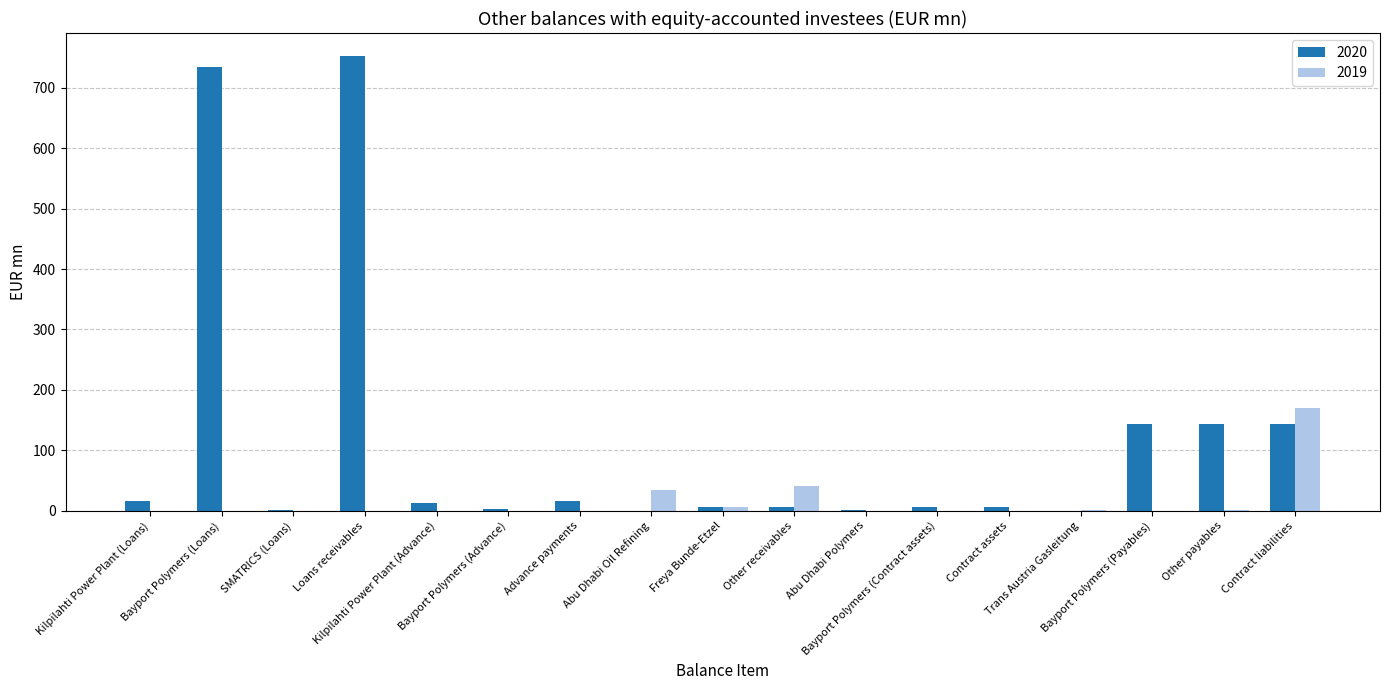

Which series has the largest total across all categories?

2020